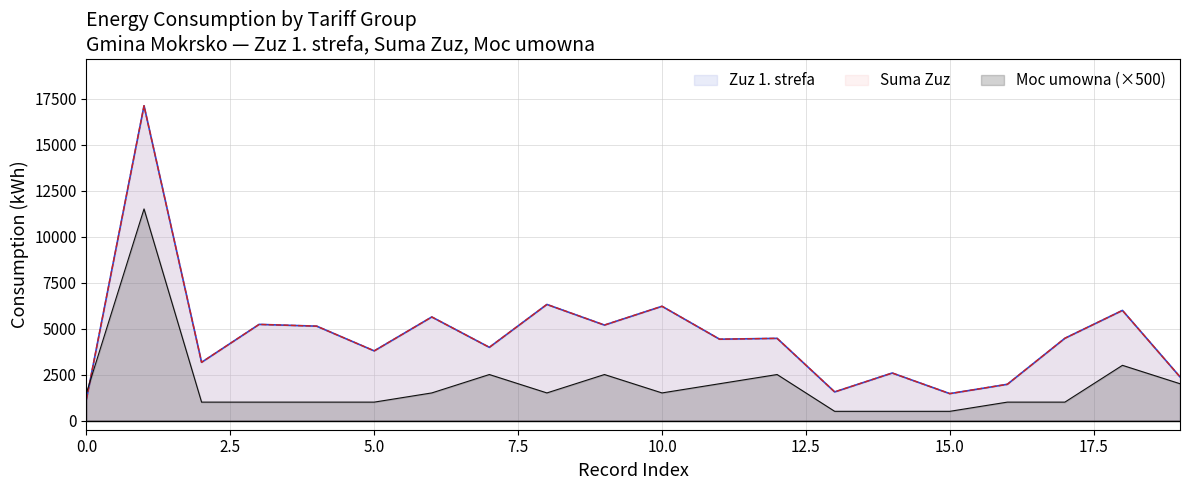

What are all the series names shown in the legend?

Zuz 1. strefa, Suma Zuz, Moc umowna